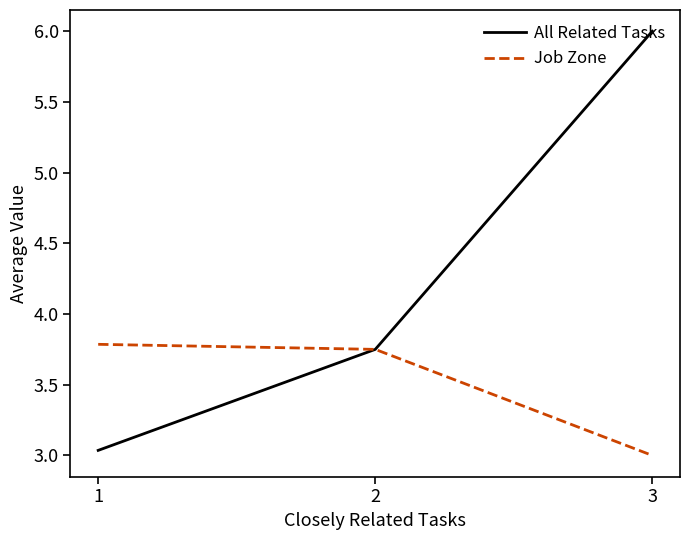

The value of Job Zone at 2 is 2.2. True or false?

False